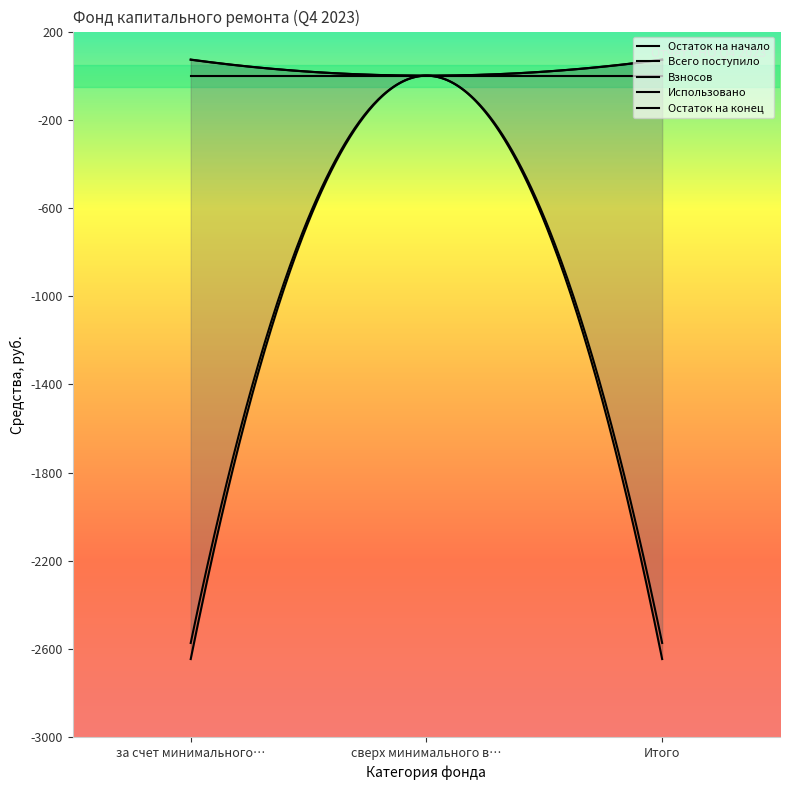

What are all the series names shown in the legend?

Остаток на начало, Всего поступило, Взносов, Использовано, Остаток на конец